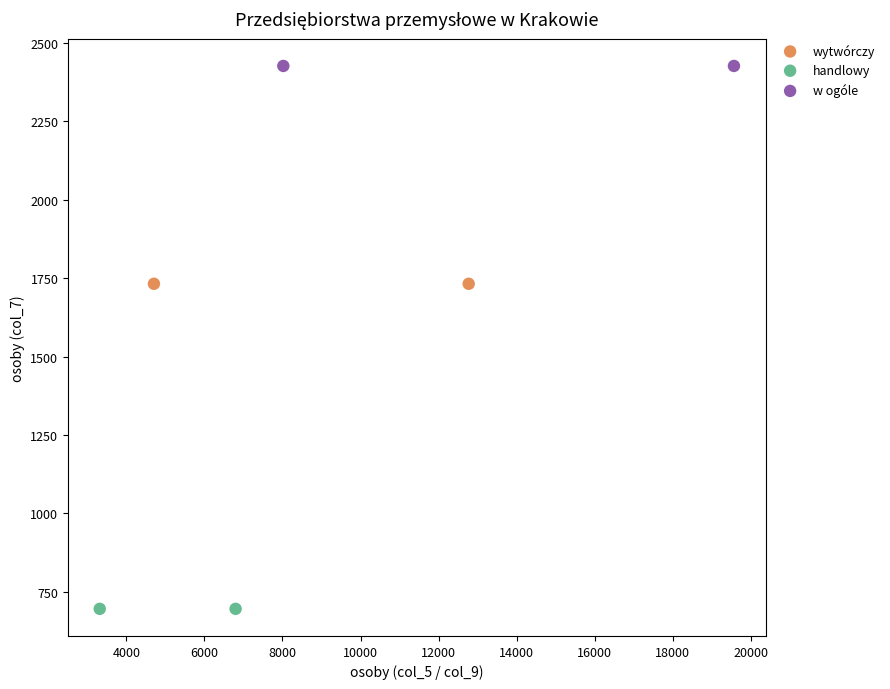

Which series contains the lowest Y value?

handlowy